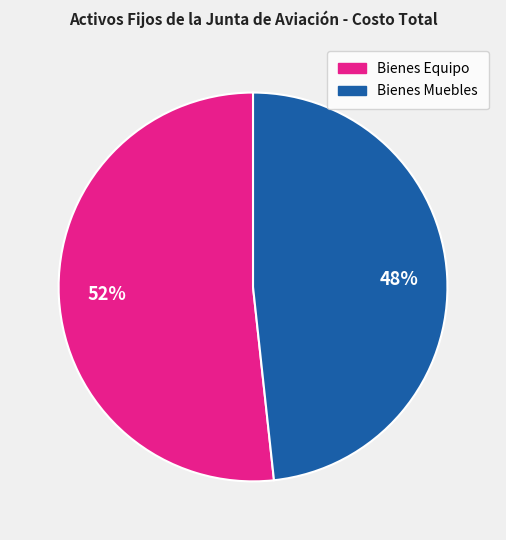

To the nearest percent, what is the average slice percentage?

50%